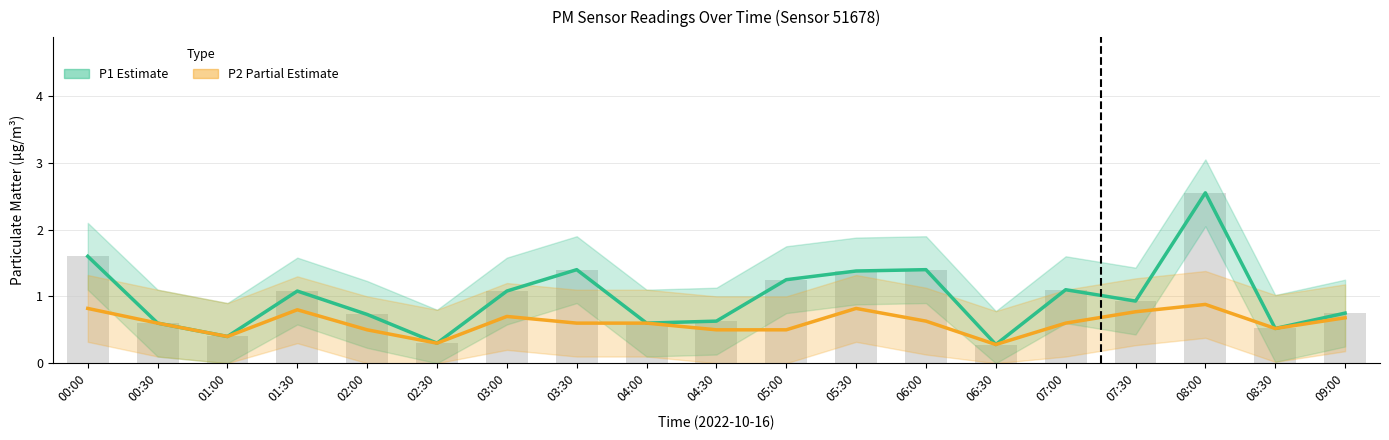

At which category is the sum across all series the highest?

08:00